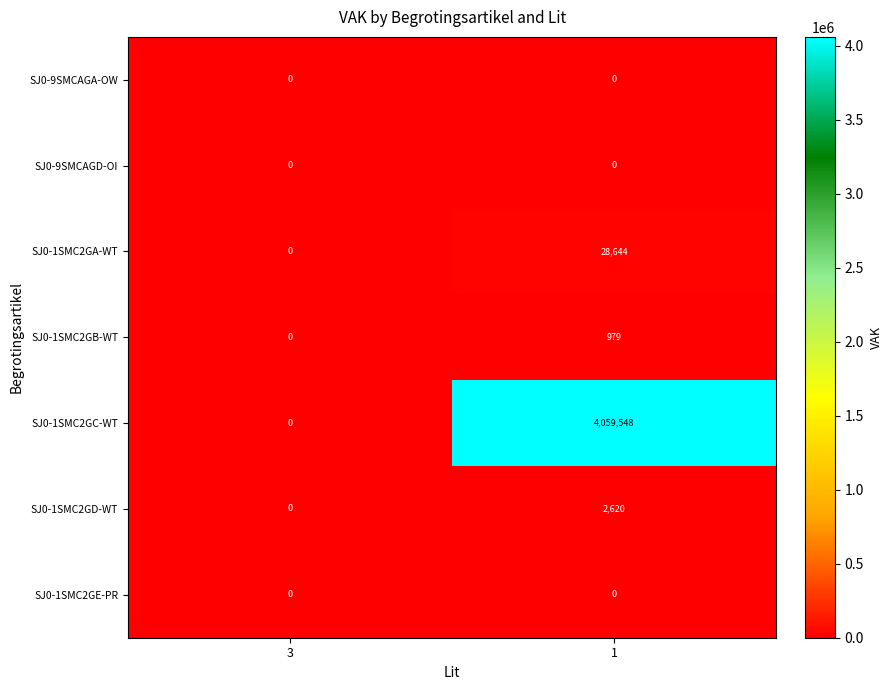

Which series changed the most between 3 and 1?

SJ0-1SMC2GC-WT